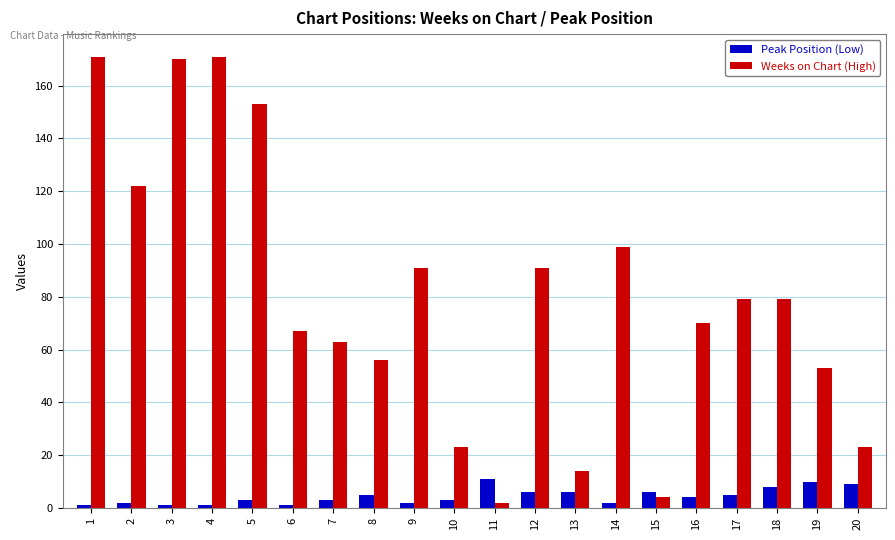

At which label does Weeks on Chart (High) reach its minimum?

11